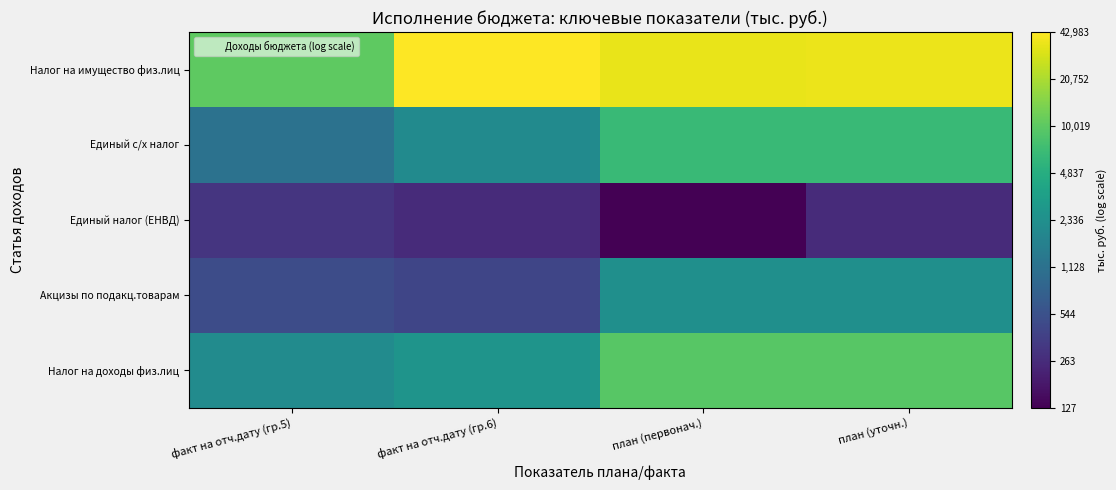

What is the maximum value shown in the chart?

4.6